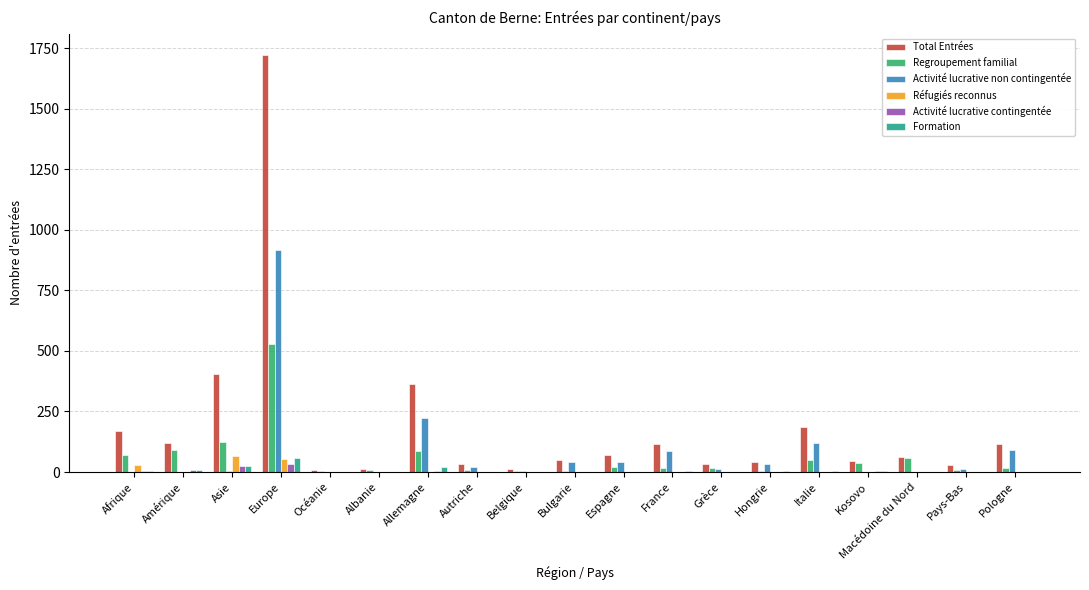

How many groups of bars are there?

19